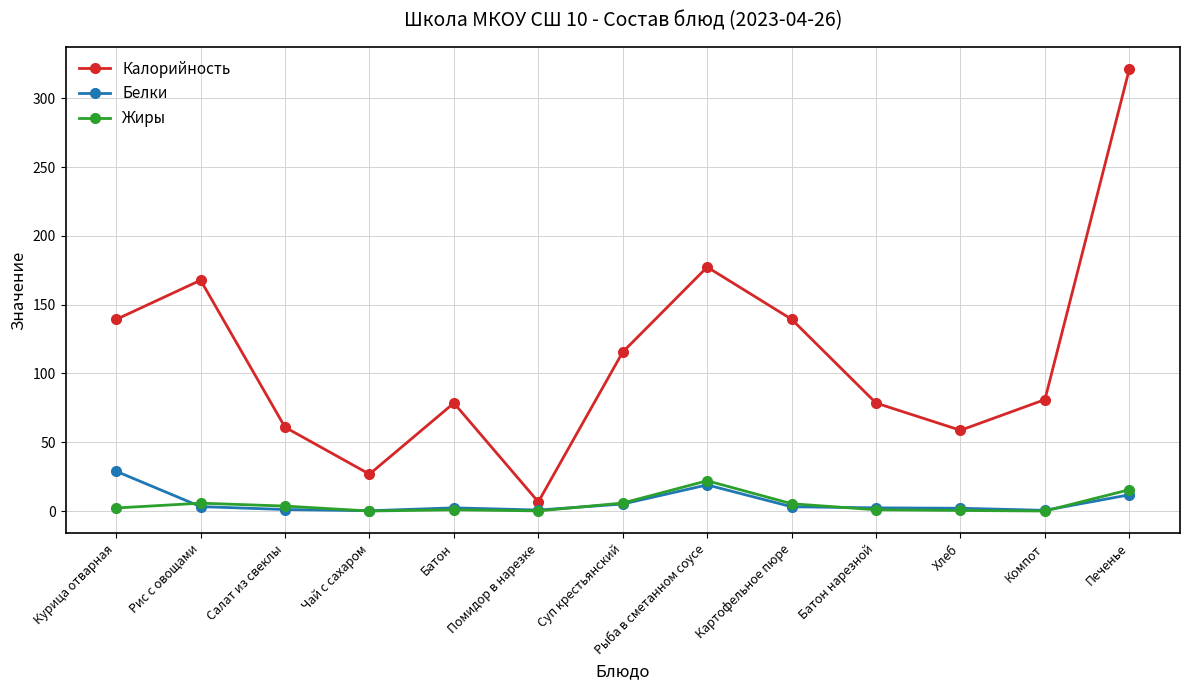

At how many categories does at least one series exceed 300?

1